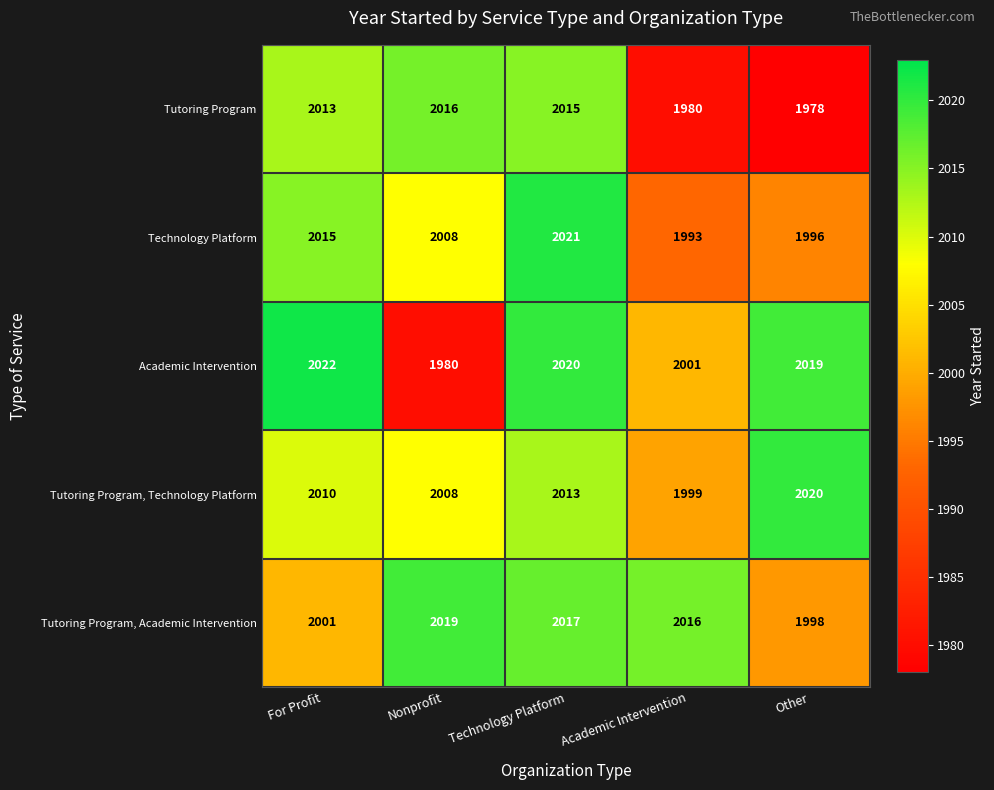

The value of Tutoring Program, Technology Platform at Other is 1034. True or false?

False